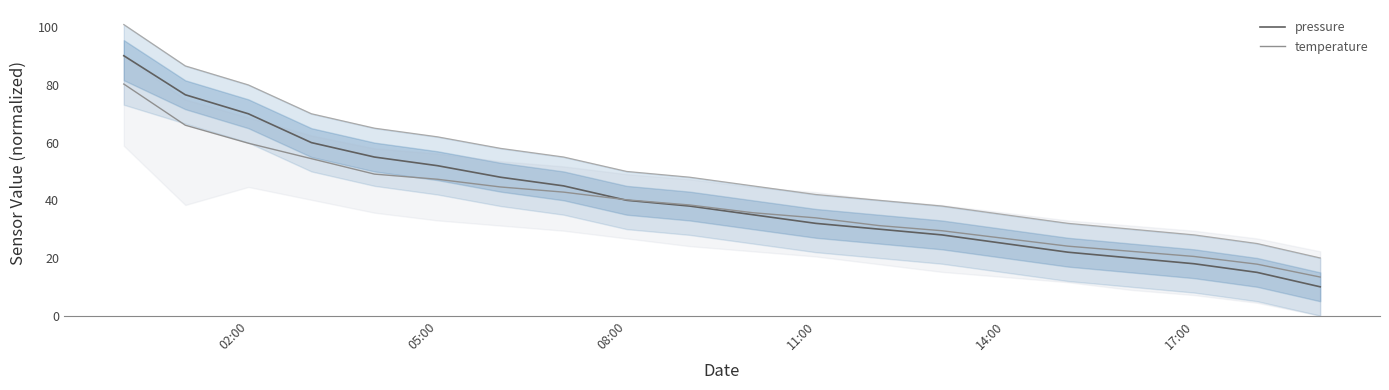

Reading left to right, list all the values displayed in this chart.

pressure: 90.1	76.6	70.0	60.0	55.0	52.0	48.0	45.0	40.0	38.0	35.0	32.0	30.0	28.0	25.0	22.0	20.0	18.0	15.0	10.0
temperature: 80.3	66.0	59.8	54.4	49.1	47.3	44.6	42.8	40.2	38.4	35.7	33.9	31.2	29.4	26.8	24.1	22.3	20.5	17.8	13.4